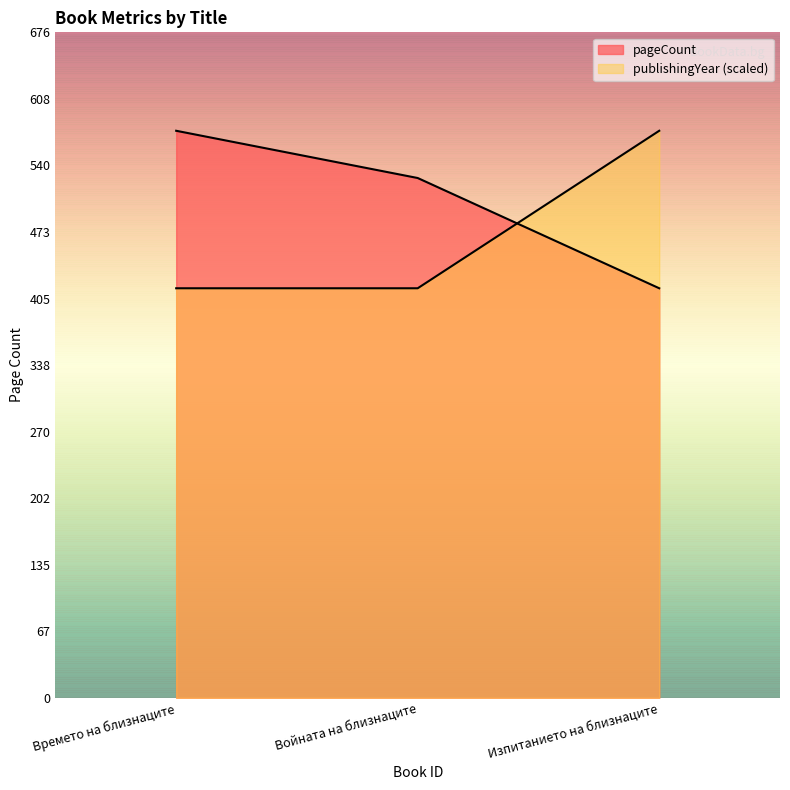

Reading left to right, transcribe all the data shown in this chart.

pageCount: Времето на близнаците=576	Войната на близнаците=528	Изпитанието на близнаците=416
publishingYear: Времето на близнаците=416	Войната на близнаците=416	Изпитанието на близнаците=576